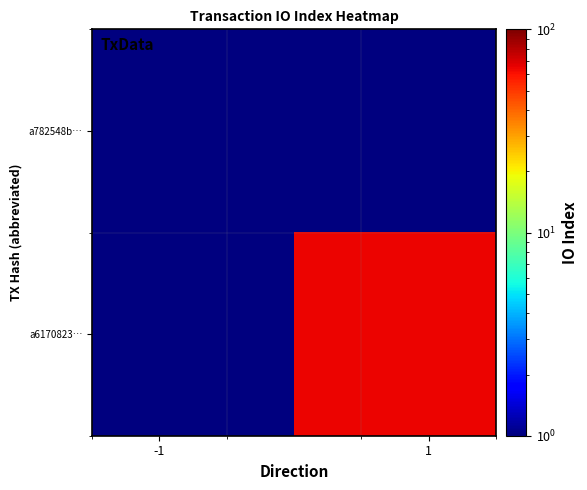

Reading left to right, transcribe all the data shown in this chart.

a782548b…: 0.5	0.5
a6170823…: 0.5	64.0